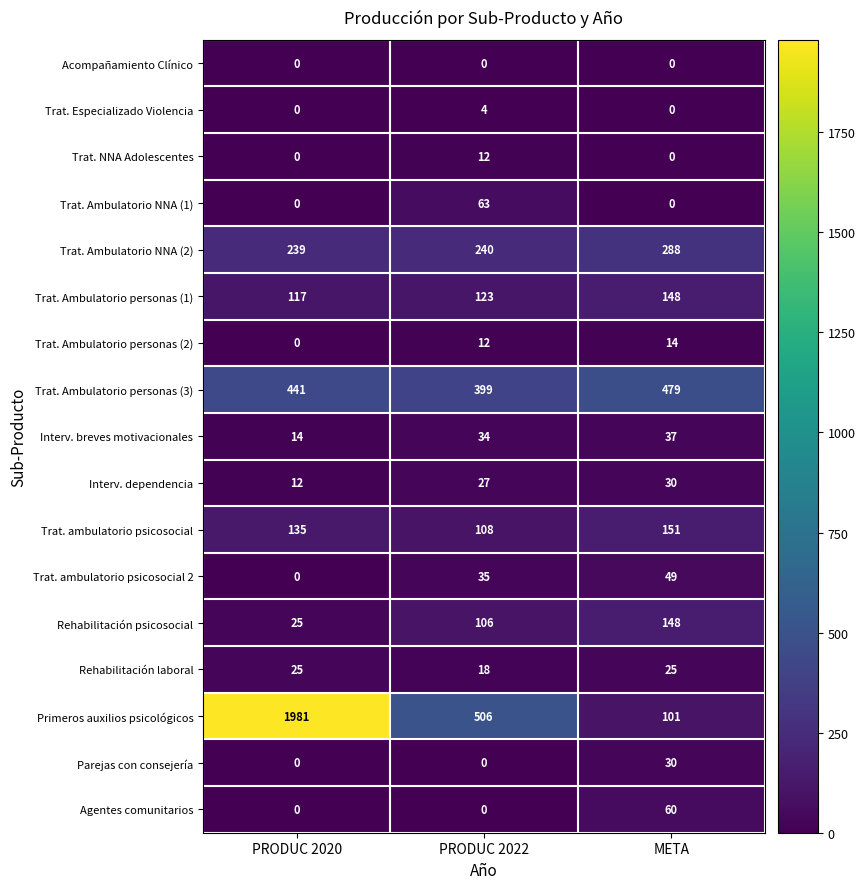

How many Parejas con consejería values are between 0 and 30?

3